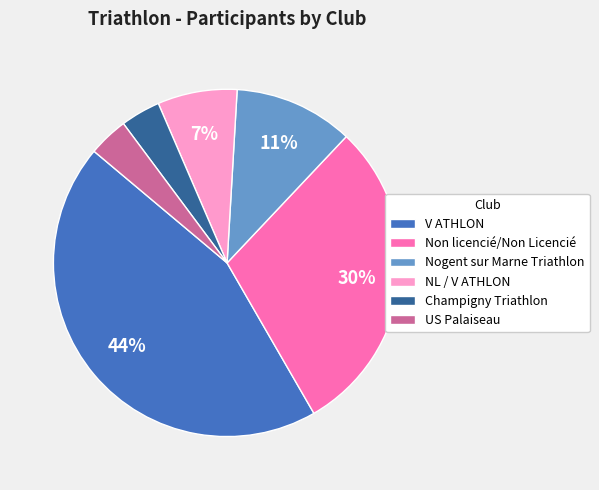

The V ATHLON slice represents 44% of the pie. True or false?

True